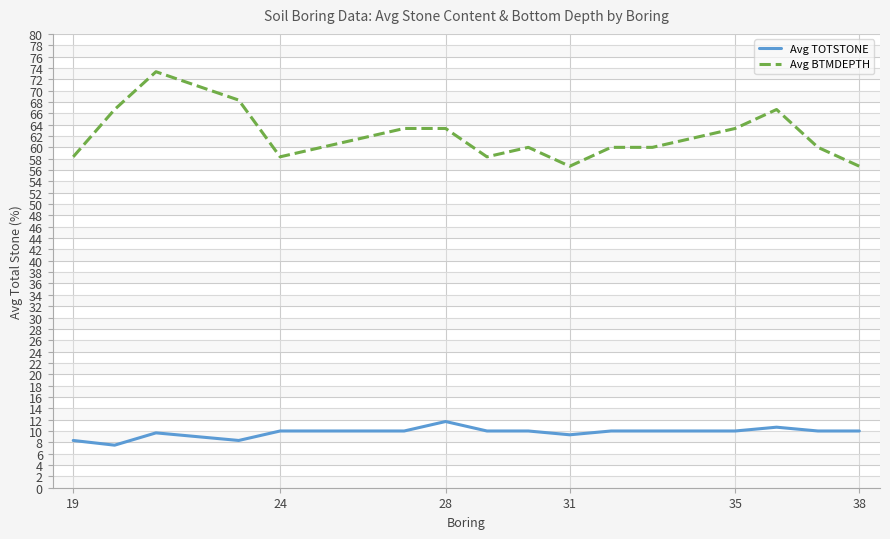

Rank the series by their maximum value, from highest to lowest.

Avg BTMDEPTH, Avg TOTSTONE